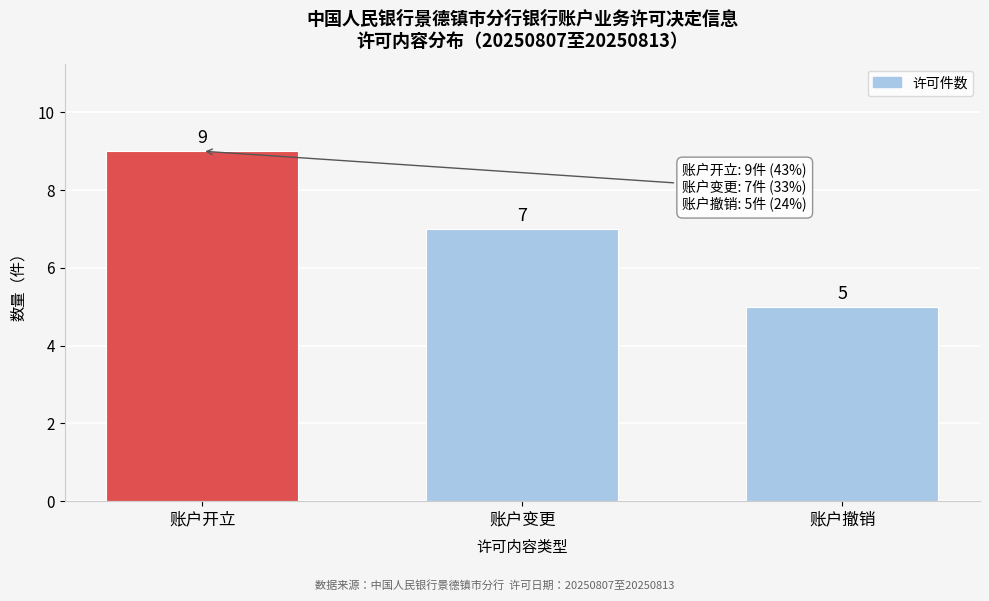

Reading right to left, transcribe all the data shown in this chart.

账户撤销=5	账户变更=7	账户开立=9